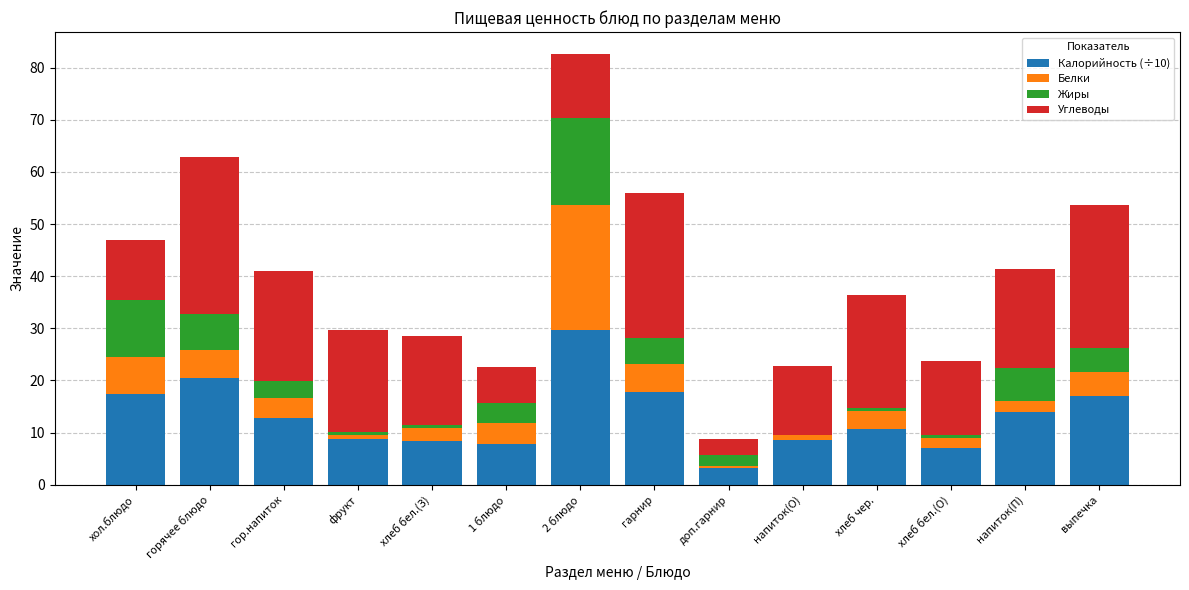

At which category is the sum across all series the highest?

2 блюдо